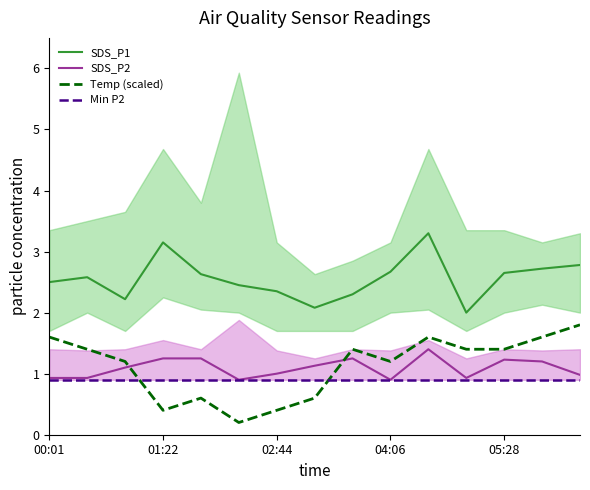

What position from the left is 13?

14